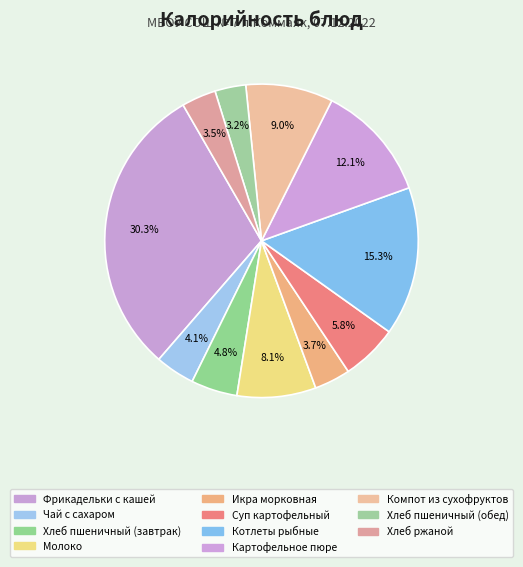

To the nearest percent, what is the average slice percentage?

9%